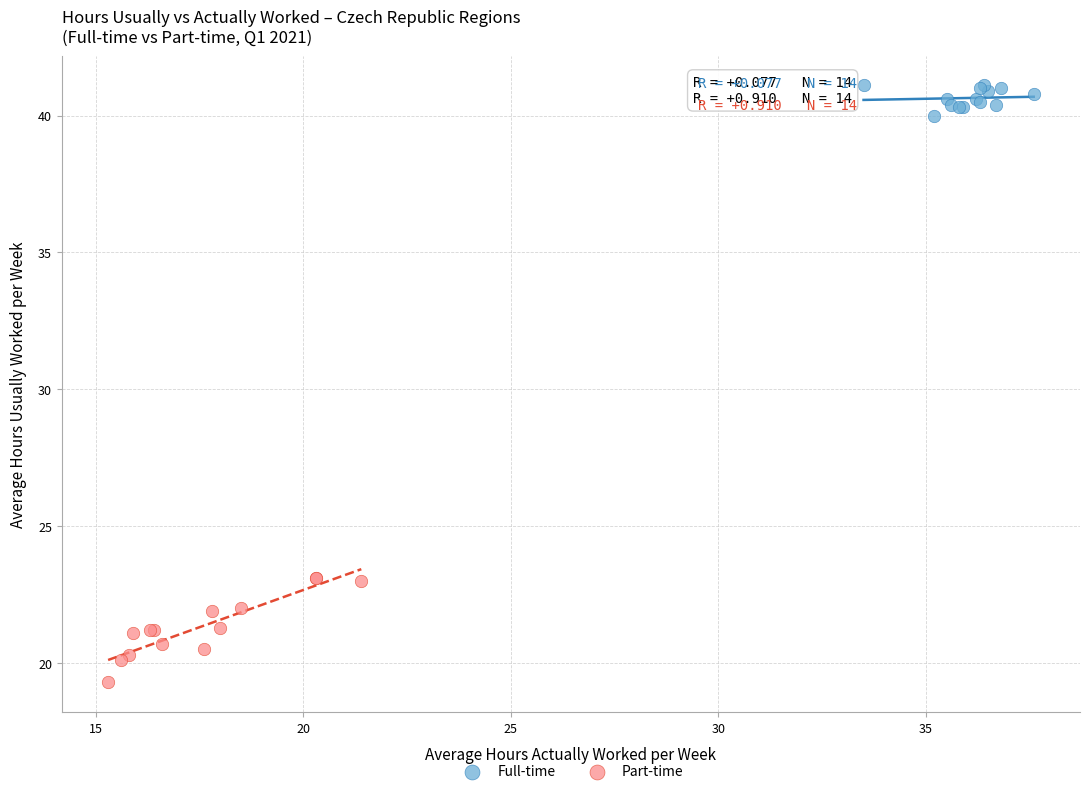

Which series reaches the minimum Y coordinate?

Part-time